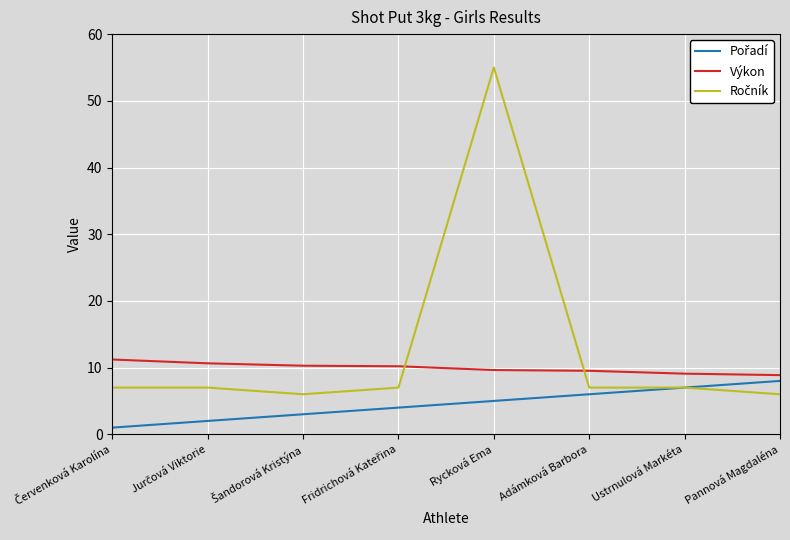

The value of Výkon at Ustrnulová Markéta is 9.1. True or false?

True